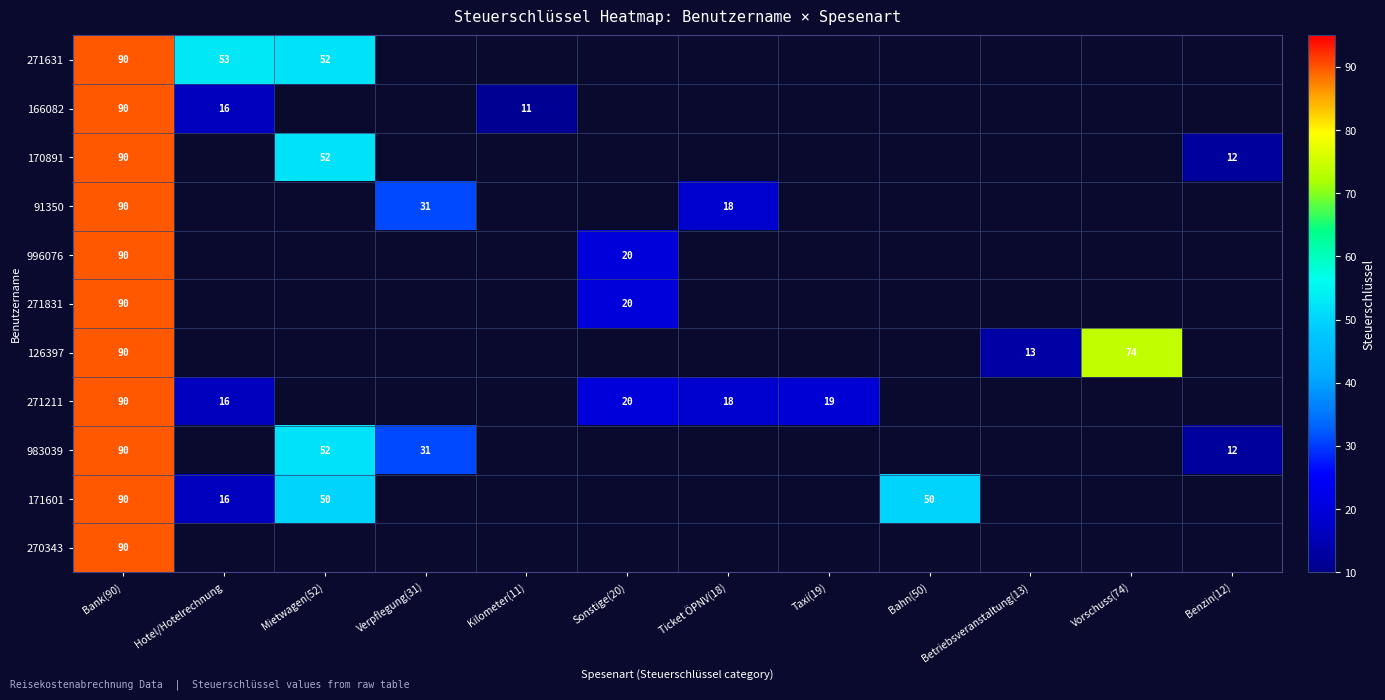

At which label does 983039 reach its peak?

Bank(90)